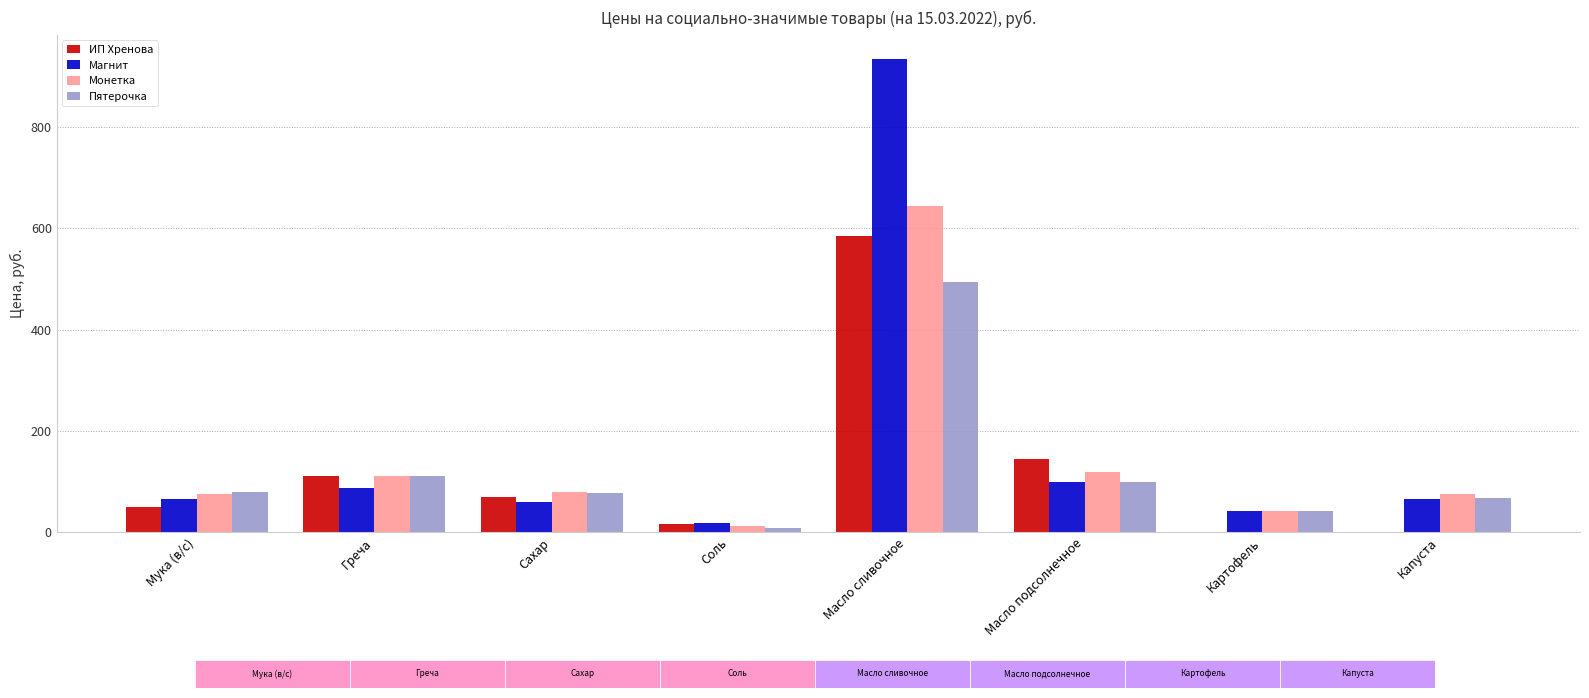

Between Масло сливочное and Капуста, which series saw the biggest shift?

Магнит